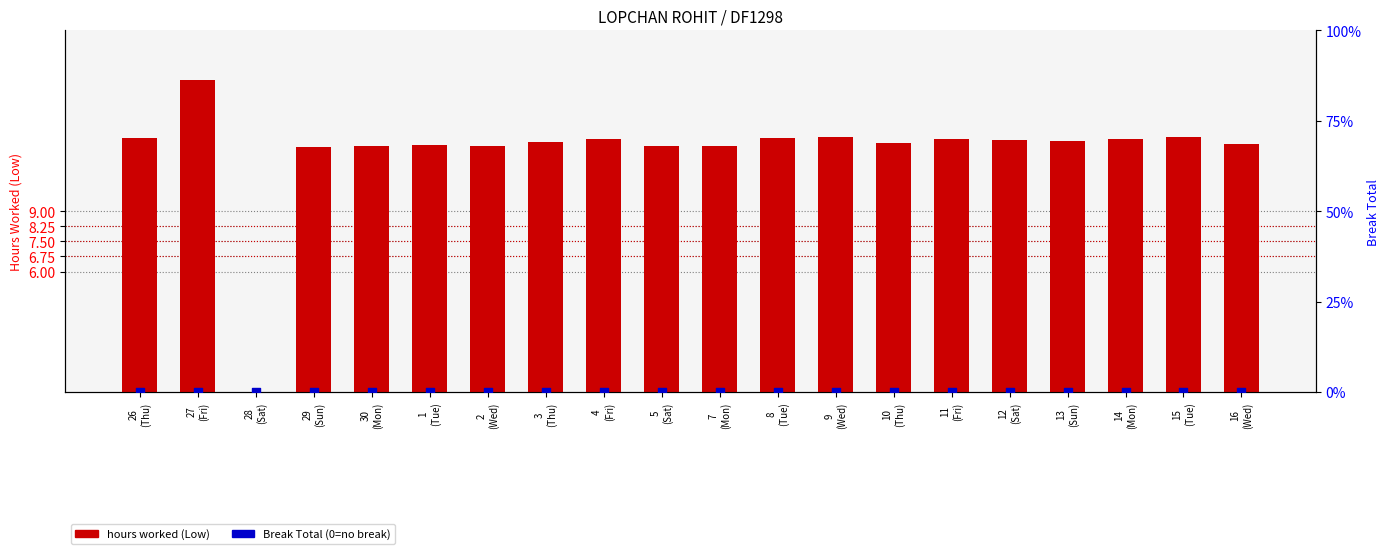

Which series reaches the maximum Y coordinate?

hours worked (Low)